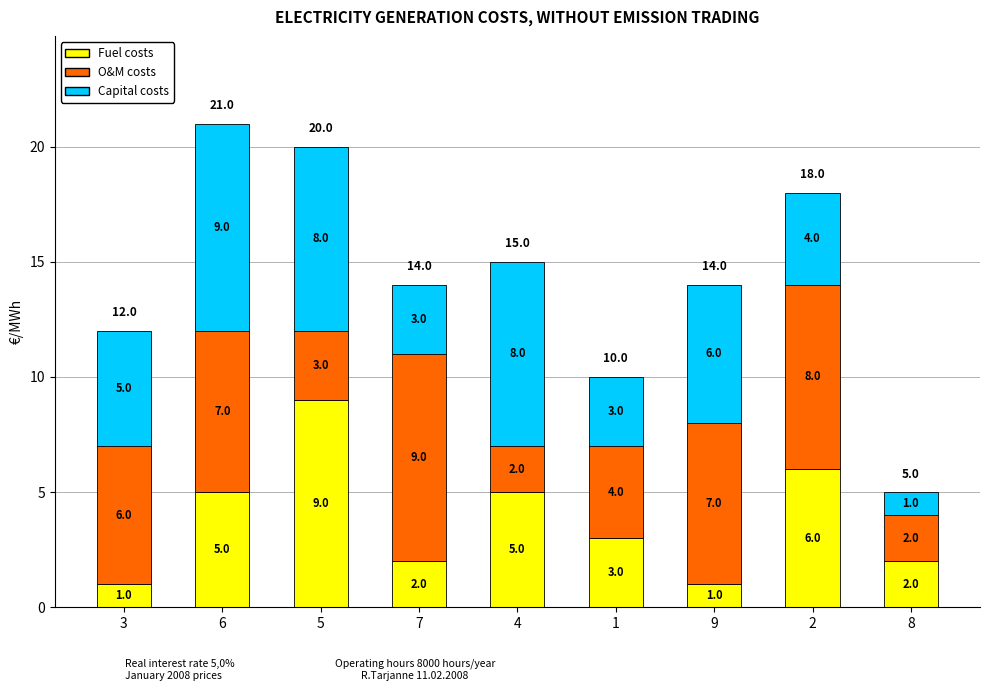

At which category is the sum across all series the highest?

6